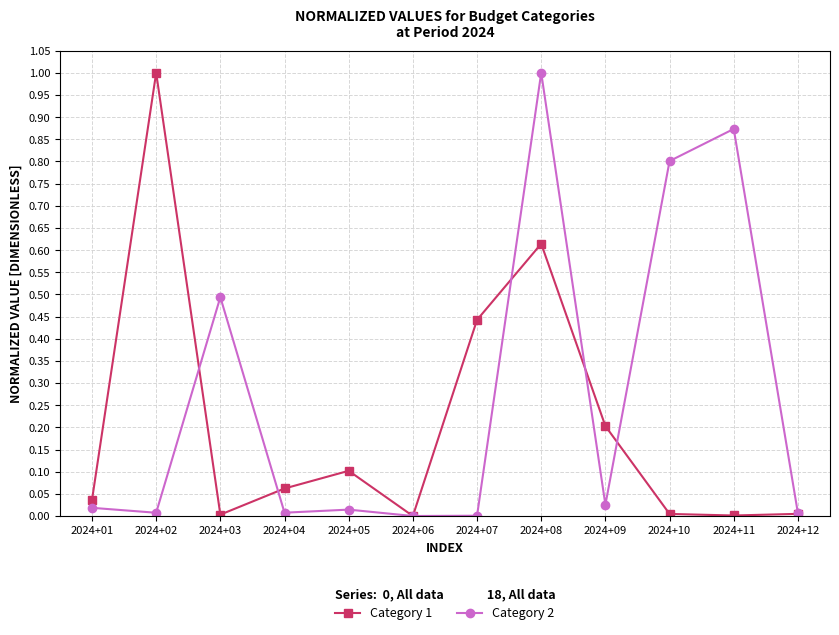

At which category does Category 2 reach its first local peak?

2024+03